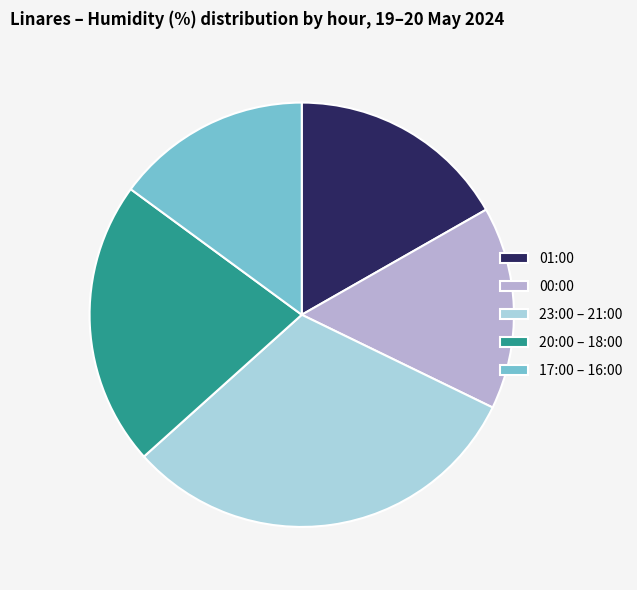

Rank the categories by value from highest to lowest.

23:00 – 21:00, 20:00 – 18:00, 01:00, 00:00, 17:00 – 16:00